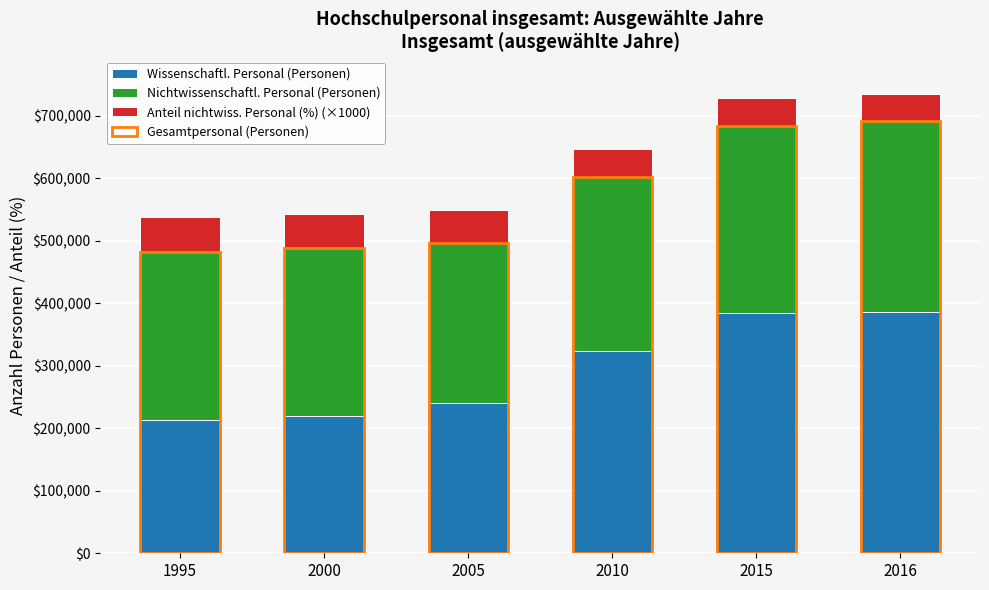

At which category is the sum across all series the highest?

2016